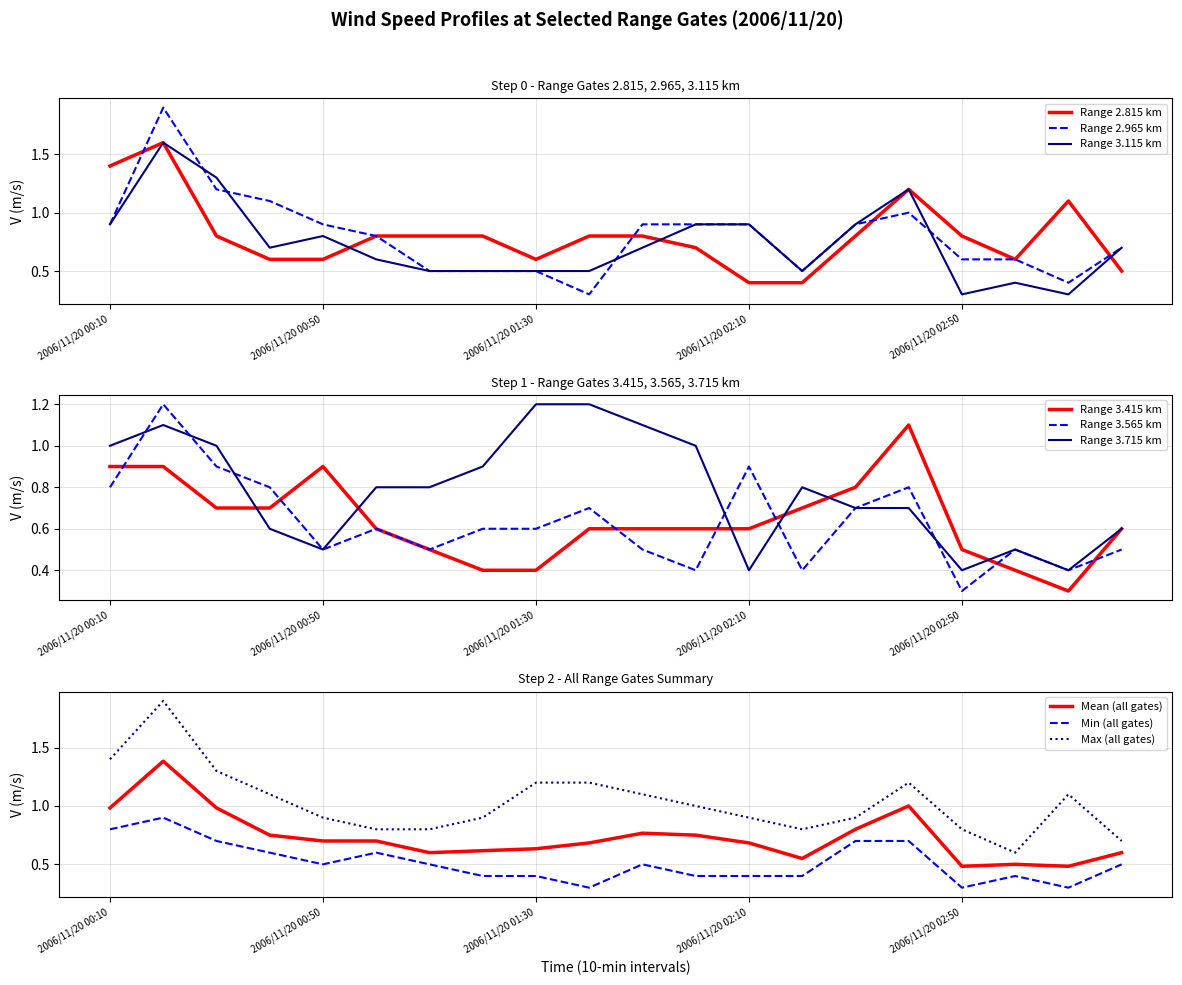

What position from the left is 2006/11/20 02:30?

15